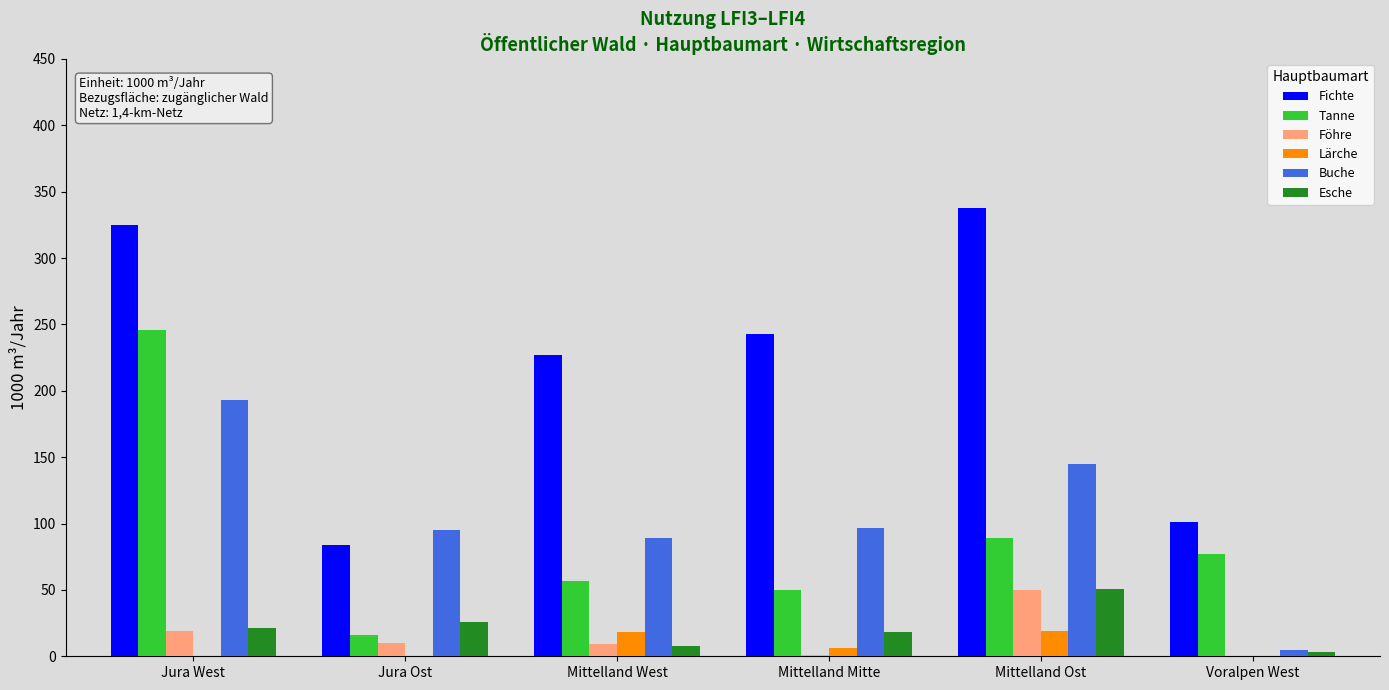

At which label is Tanne closest to 131?

Mittelland Ost